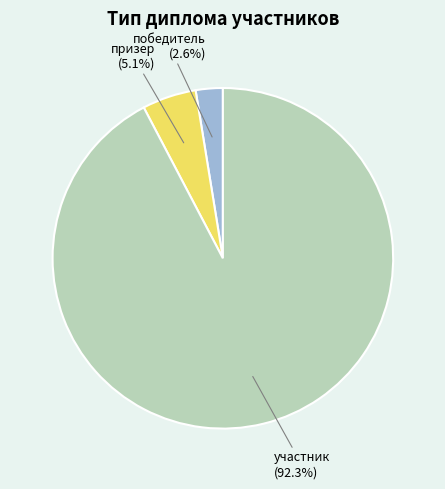

True or false: призер accounts for 5% of the total.

True